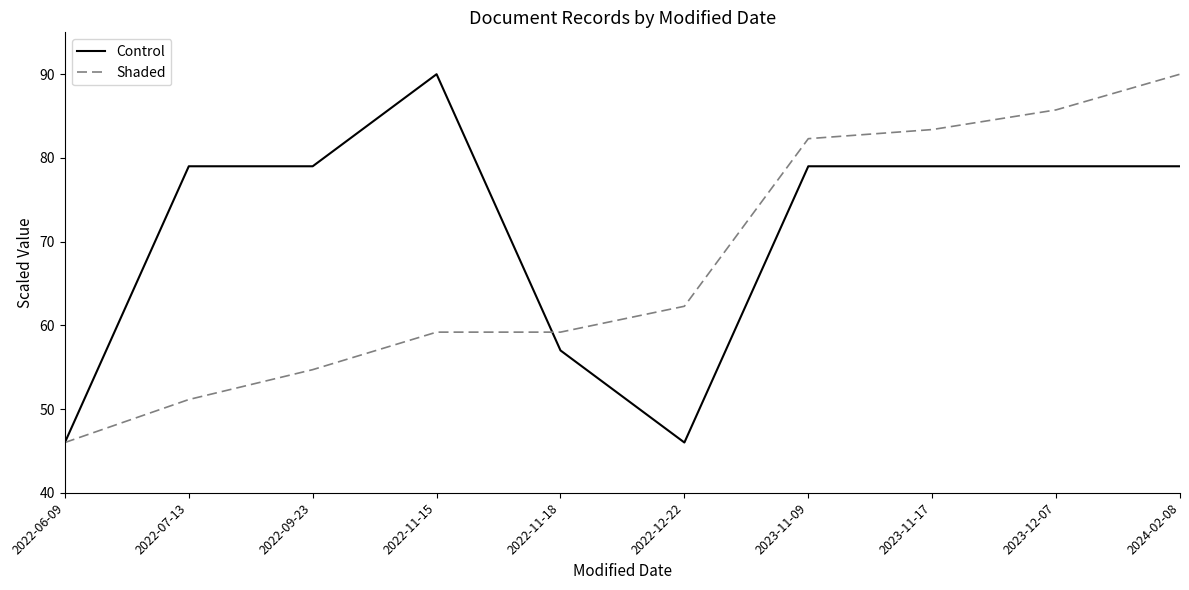

Reading left to right, what are all the values shown in this chart?

Control: 2022-06-09=46.0	2022-07-13=79.0	2022-09-23=79.0	2022-11-15=90.0	2022-11-18=57.0	2022-12-22=46.0	2023-11-09=79.0	2023-11-17=79.0	2023-12-07=79.0	2024-02-08=79.0
Shaded: 2022-06-09=46.0	2022-07-13=51.1	2022-09-23=54.7	2022-11-15=59.2	2022-11-18=59.2	2022-12-22=62.3	2023-11-09=82.3	2023-11-17=83.4	2023-12-07=85.7	2024-02-08=90.0